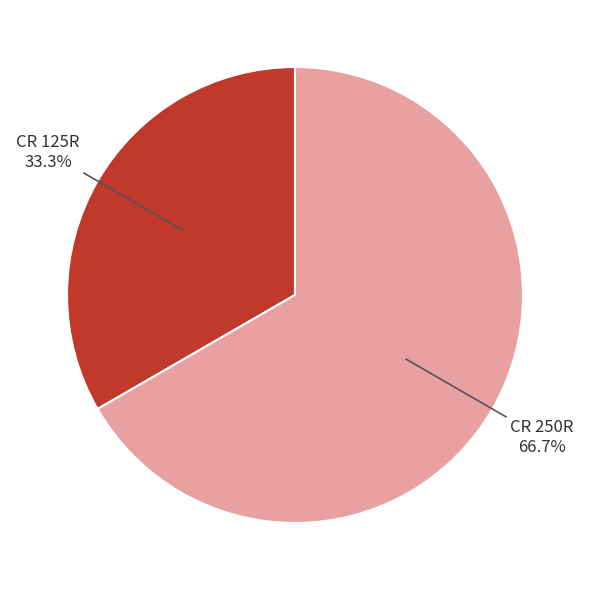

What is the smallest slice in the pie chart?

CR 125R